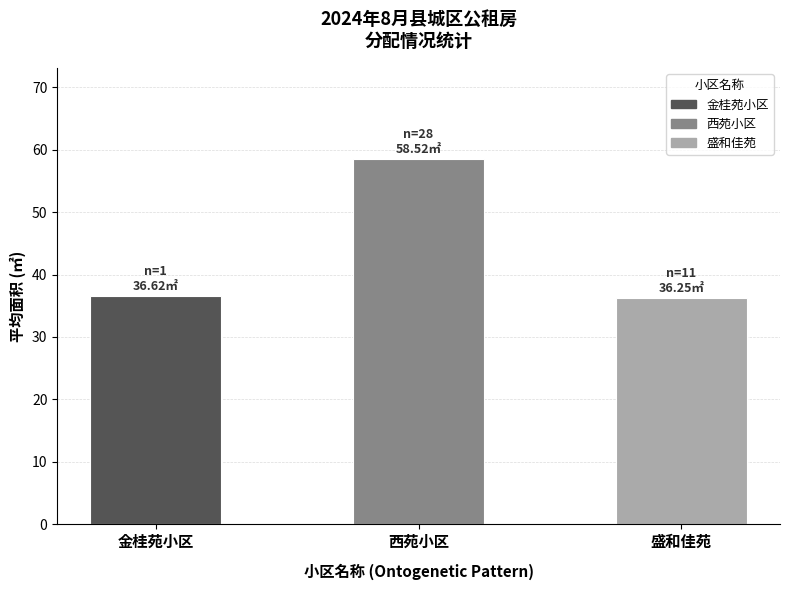

Between 金桂苑小区 and 西苑小区, which is larger?

西苑小区